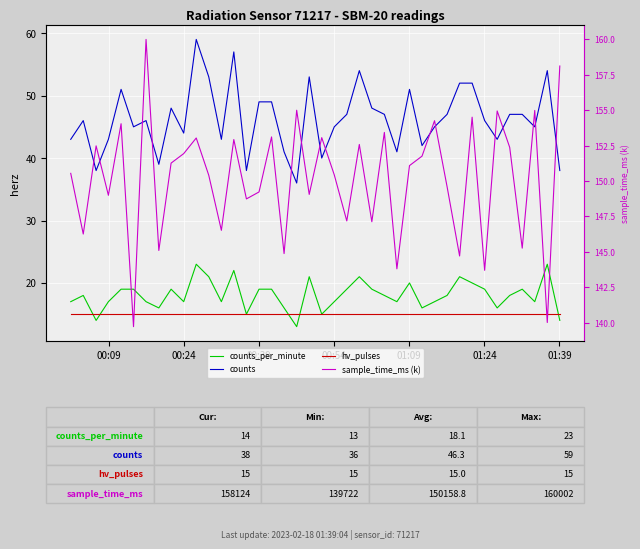

Where is sample_time_ms (k) nearest to the value 149?

00:54